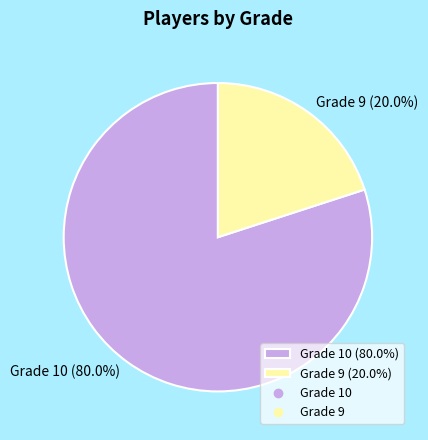

How many segments does this pie chart have?

2